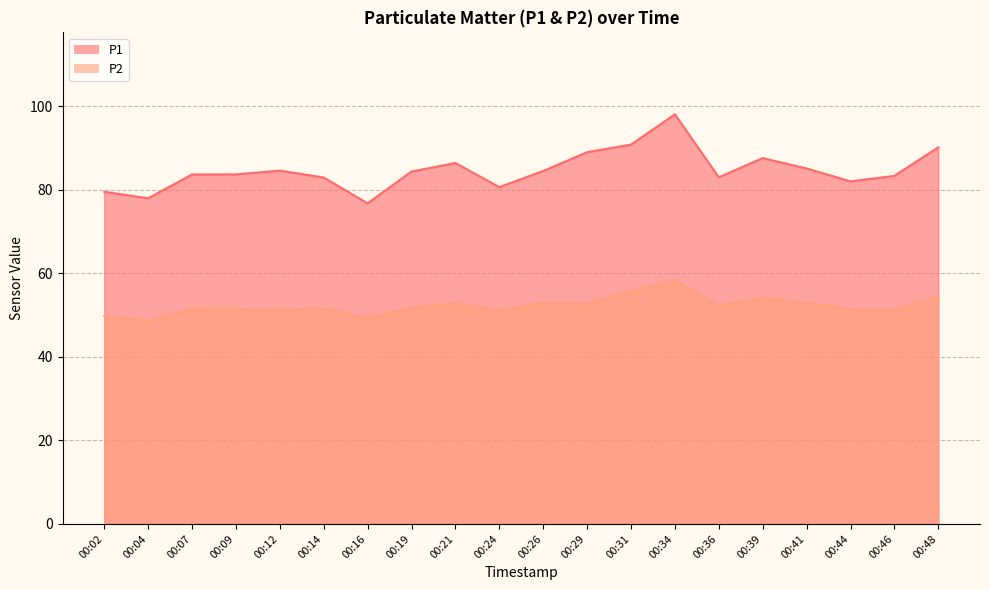

What is the sum of the P2 values at 00:21 and 00:09?

104.3